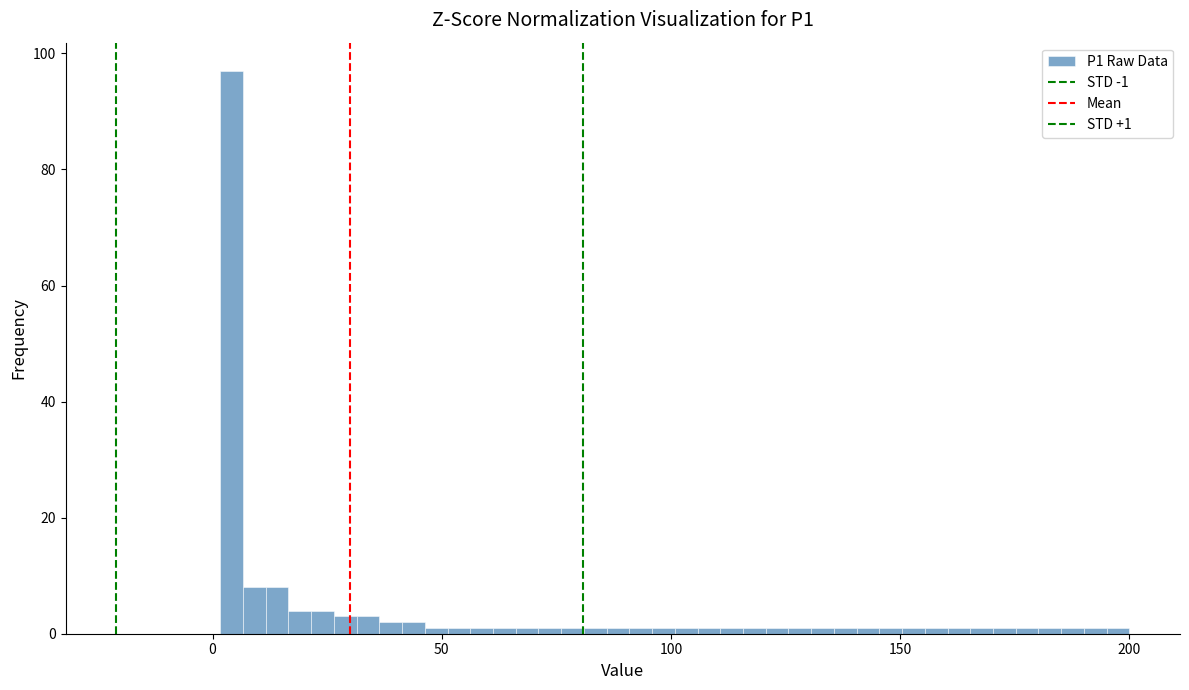

Around what value on the x-axis is the tallest bar? Give the approximate position of its centre, as read against the axis.

5